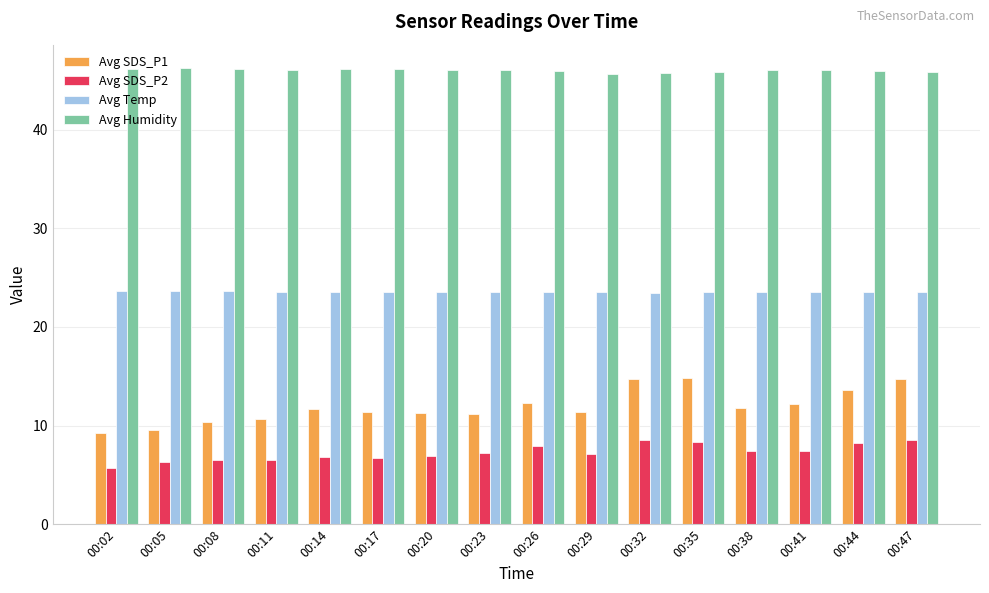

What is the sum of the Avg SDS_P2 values at 00:41 and 00:23?

14.7